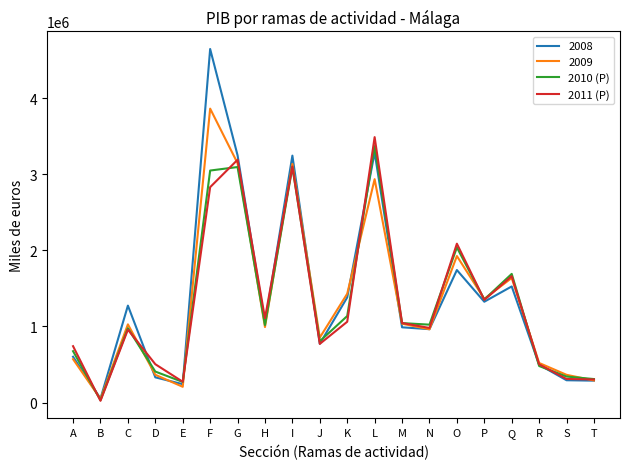

How many lines are shown in the chart?

4